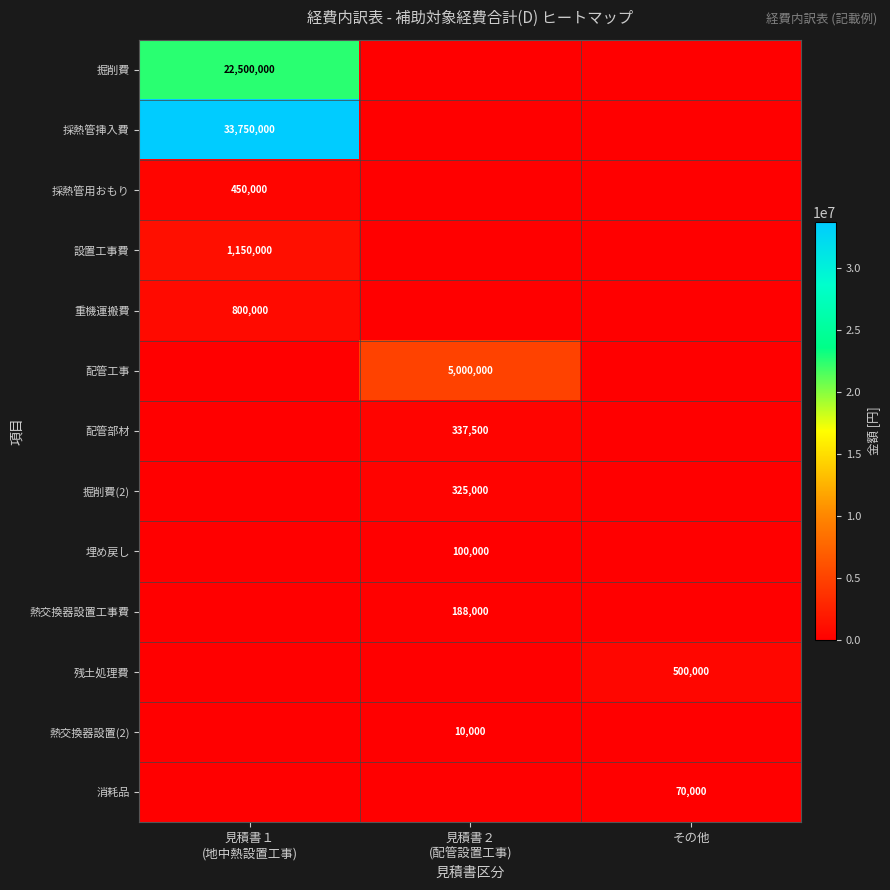

Rank the categories by 配管部材 value from lowest to highest.

見積書１ (地中熱設置工事), その他, 見積書２ (配管設置工事)